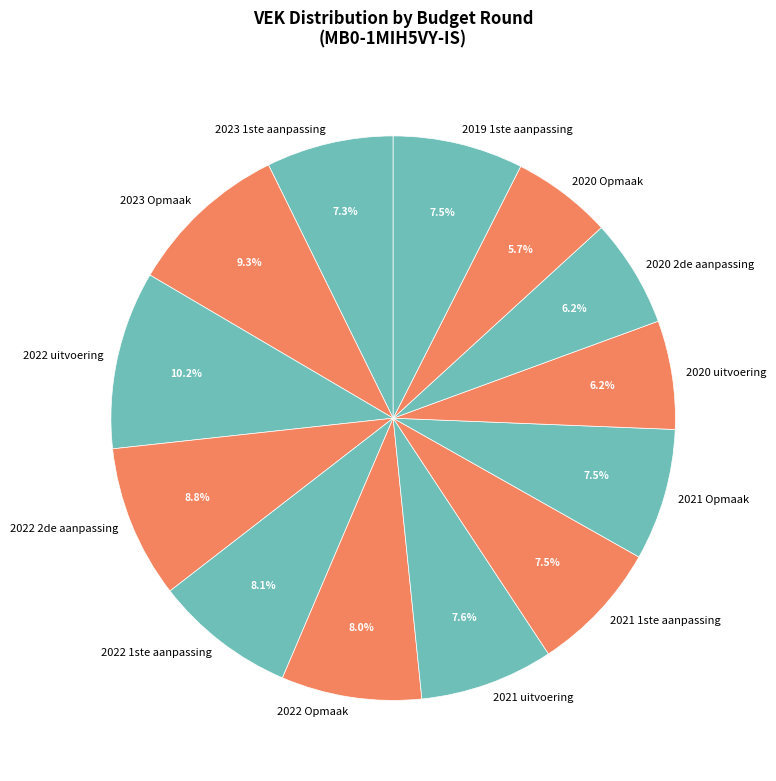

True or false: 2023 Opmaak accounts for 9% of the total.

True